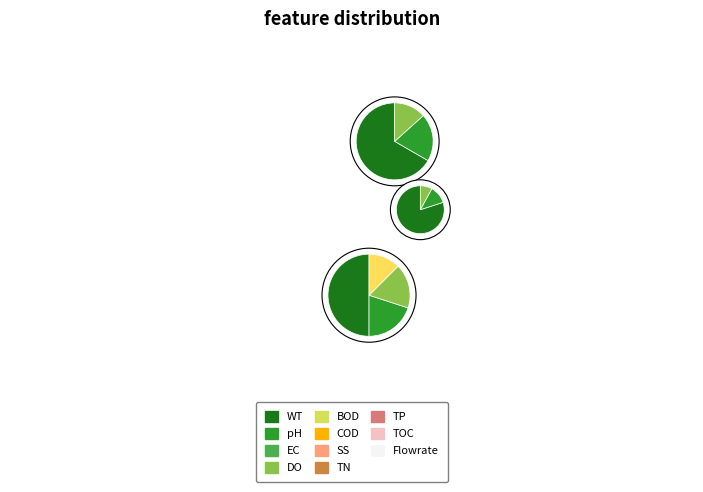

Rank the categories by value from lowest to highest.

276985, 158616, 163861